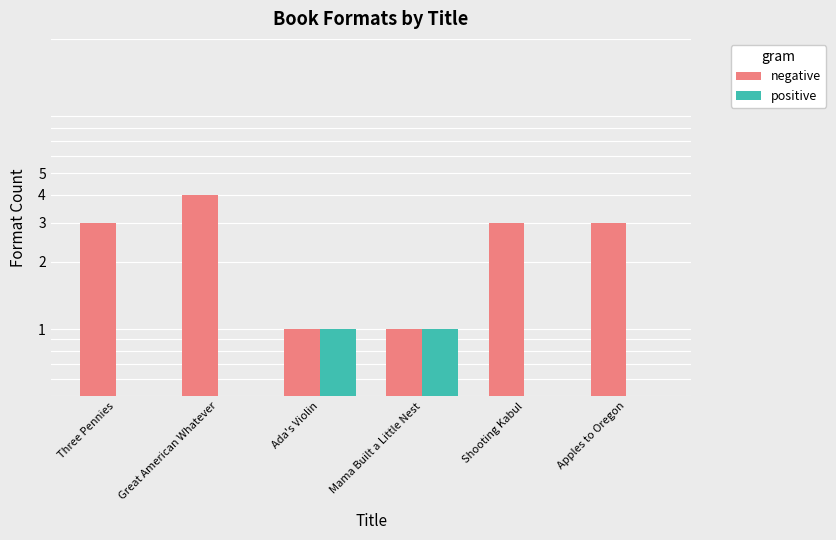

What is the average value of the negative series?

2